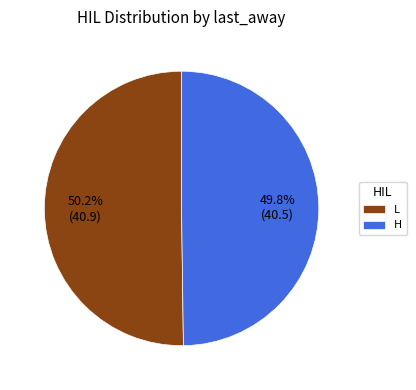

What percentage is NOT represented by L?

49.8%